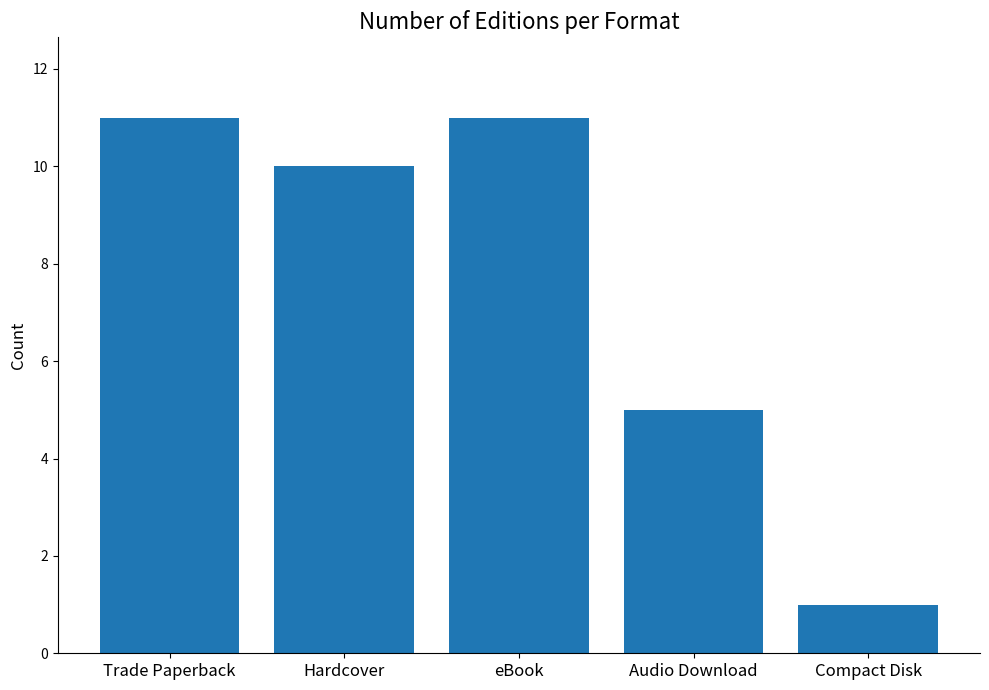

Where does the data first go above 10?

Trade Paperback